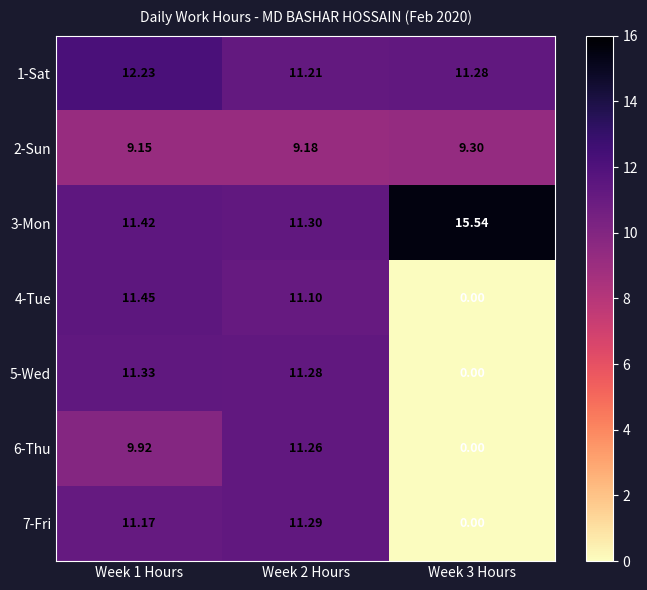

Is the value of 3-Mon at Week 1 Hours greater than the value of 1-Sat at Week 1 Hours?

No